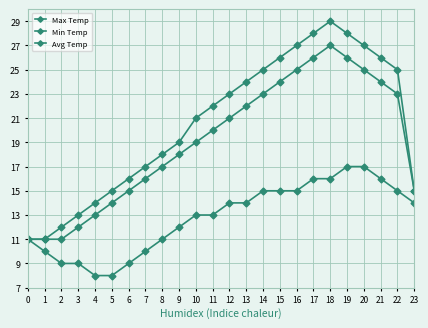

At how many categories does at least one series exceed 14?

19